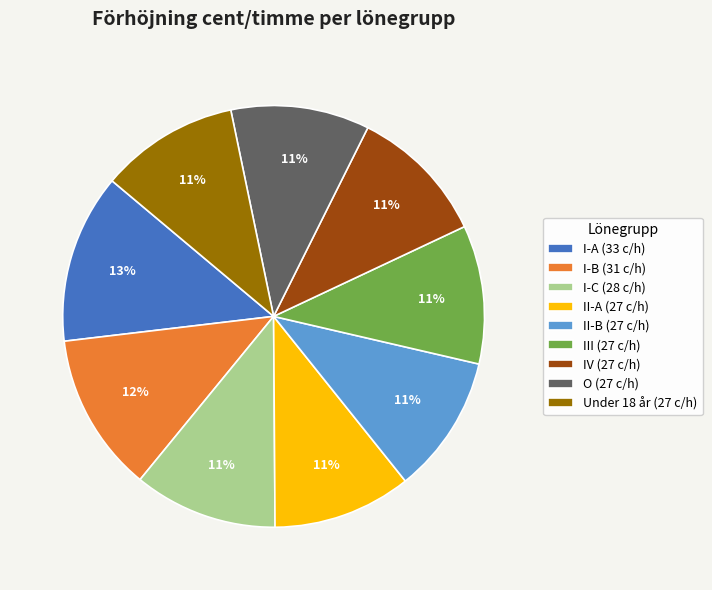

The O slice represents 11% of the pie. True or false?

True